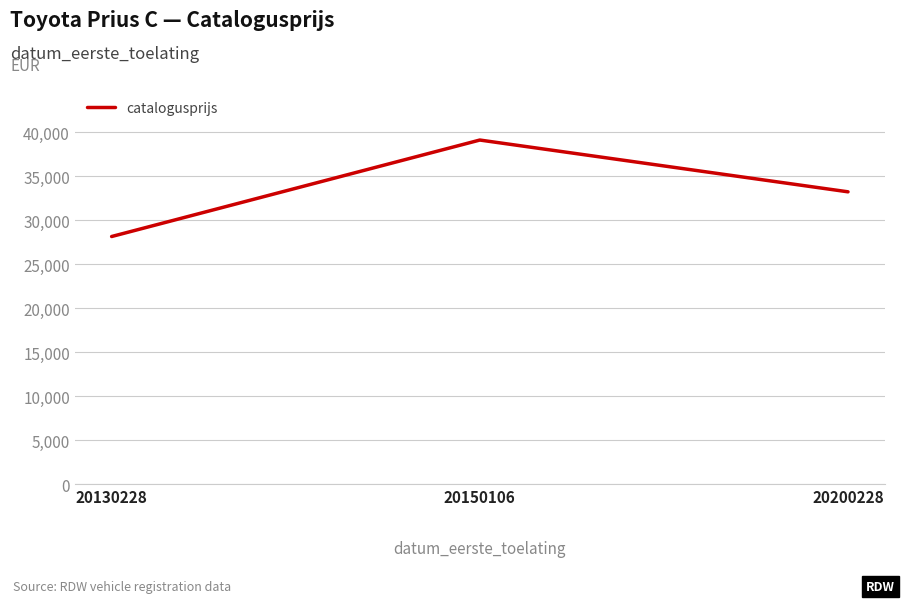

How many lines are shown in the chart?

1